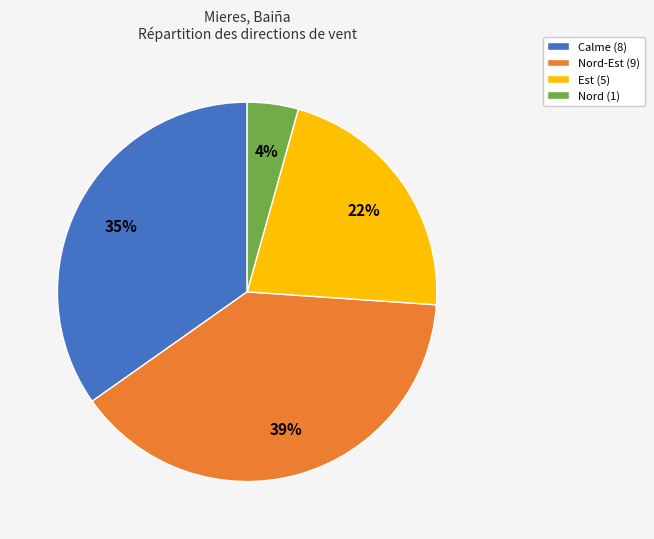

Is there any slice that represents more than half of the pie?

No